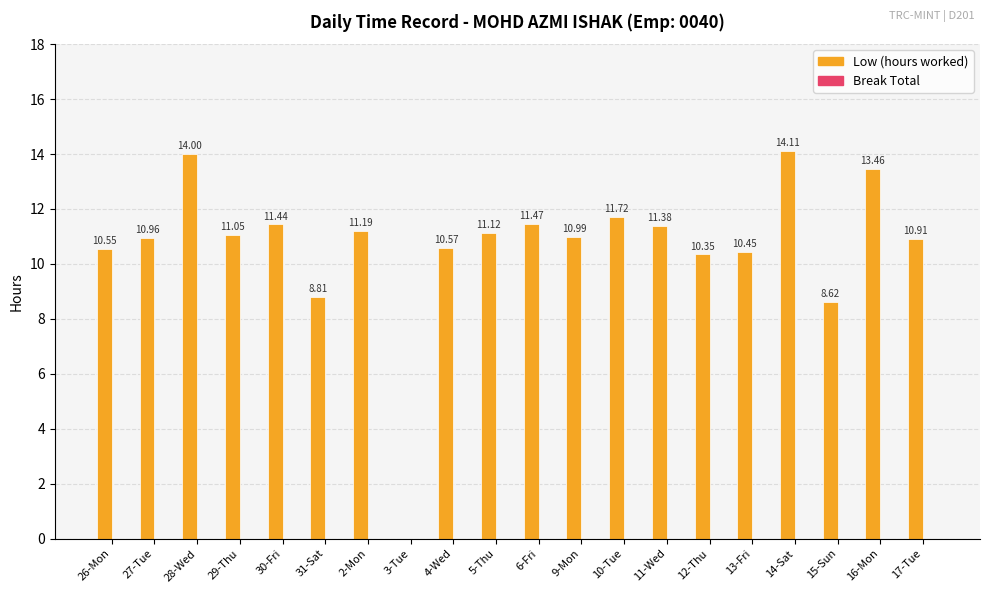

What is the sum of all values?

213.2